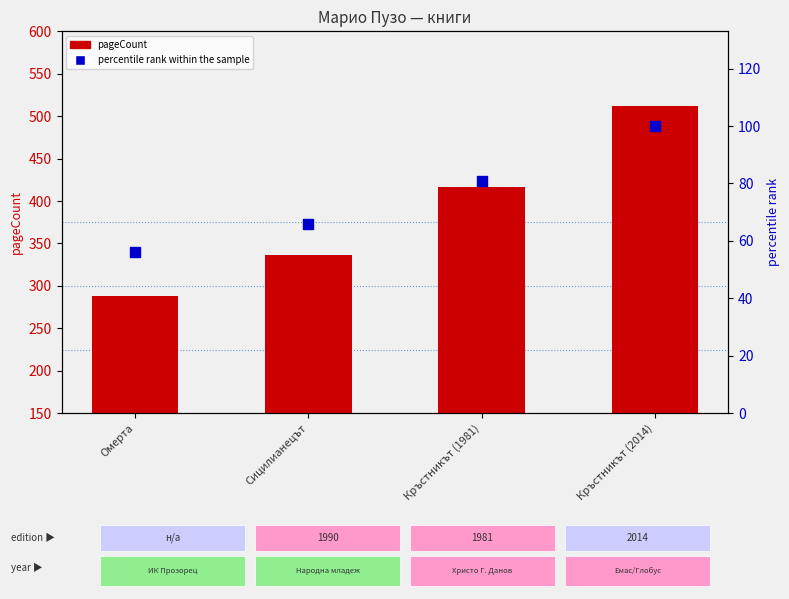

Which series contains the lowest Y value?

percentile rank within the sample